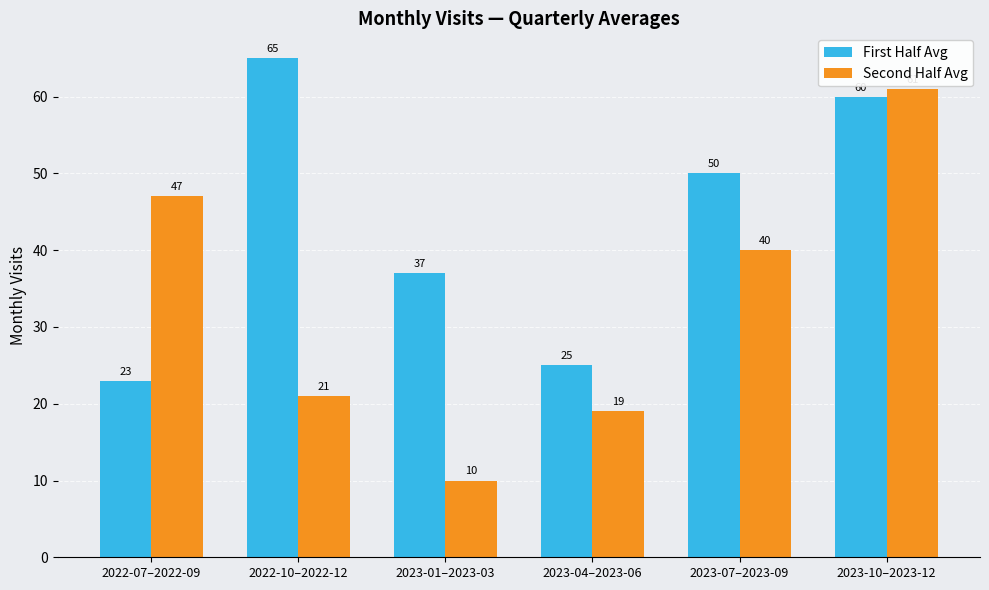

What is the minimum value for Second Half Avg?

10